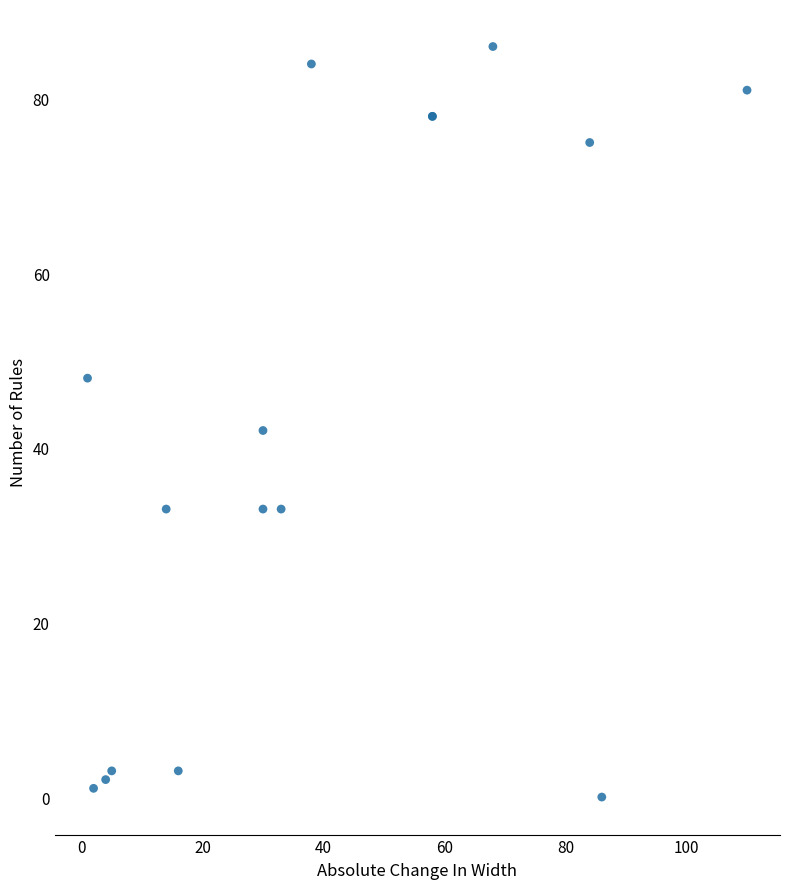

What Y value in the scatter plot is closest to 43?

42